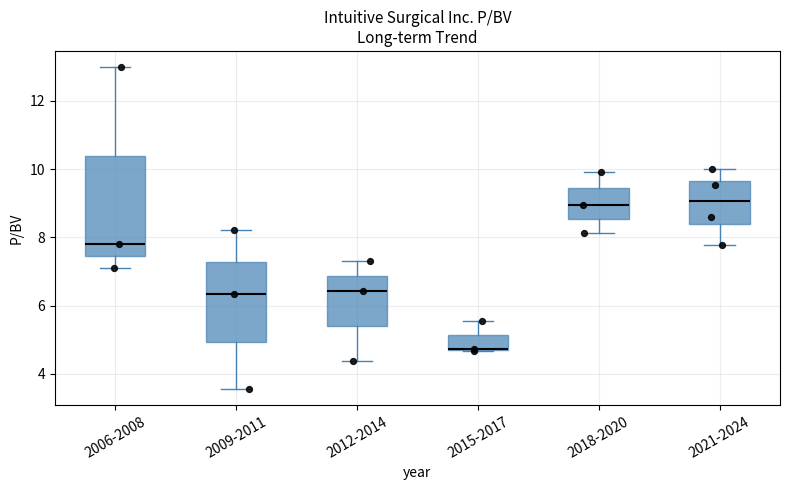

Reading left to right, transcribe this box plot: for each box, give where its median line is, the range the box spans, and where its two whiskers end, as read against the y-axis. The values are not printed on the chart, so give them approximately, as read against the axis.

2006-2008: median 7.8, box 7.4 to 10.4, whiskers 7.2 to 13.0
2009-2011: median 6.4, box 5.0 to 7.2, whiskers 3.6 to 8.2
2012-2014: median 6.4, box 5.4 to 6.8, whiskers 4.4 to 7.4
2015-2017: median 4.8 (drawn on the box's lower edge), box 4.8 to 5.2, whiskers 4.6 to 5.6
2018-2020: median 9.0, box 8.6 to 9.4, whiskers 8.2 to 10.0
2021-2024: median 9.0, box 8.4 to 9.6, whiskers 7.8 to 10.0